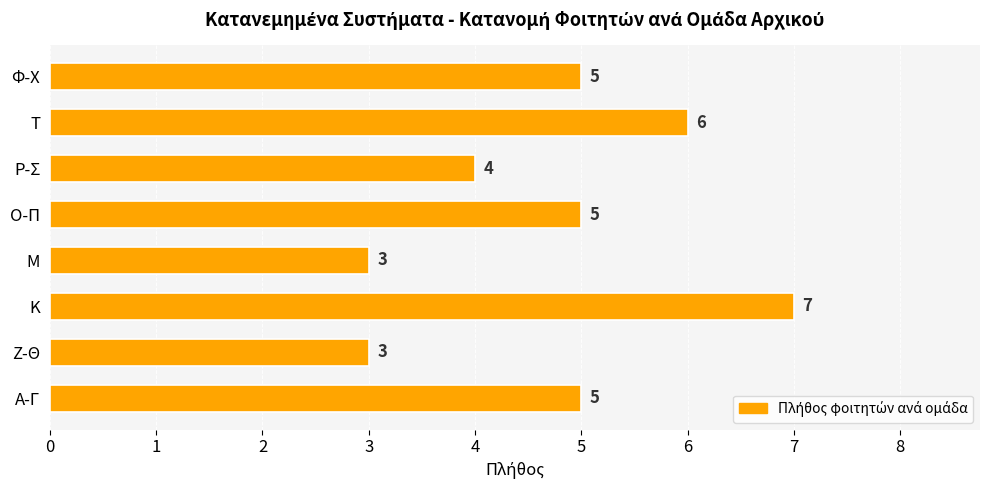

Which category has the highest value across all series?

Κ